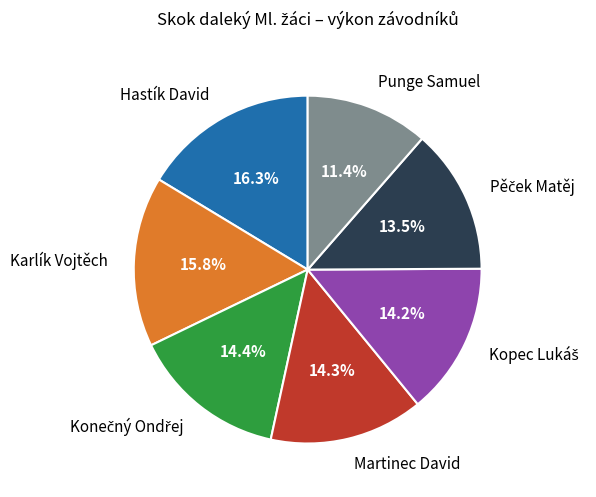

Count the number of slices in the pie.

7